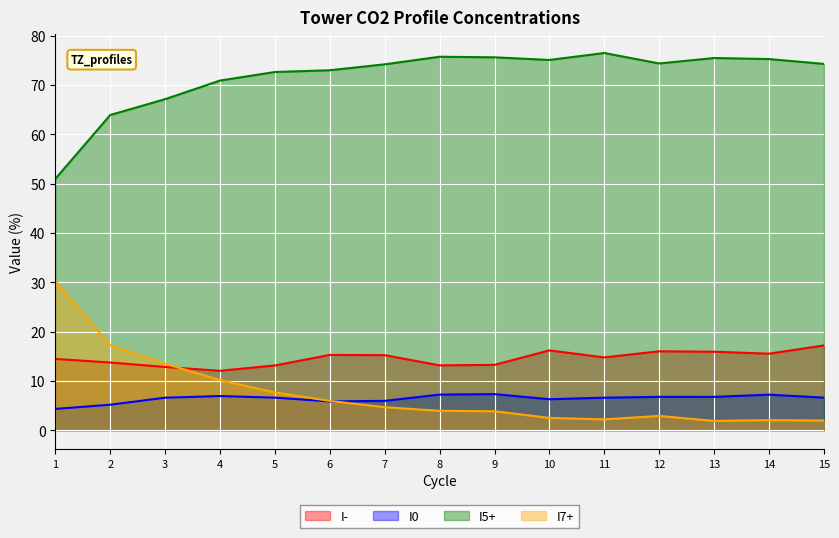

At which category does I0 reach its first local valley?

6